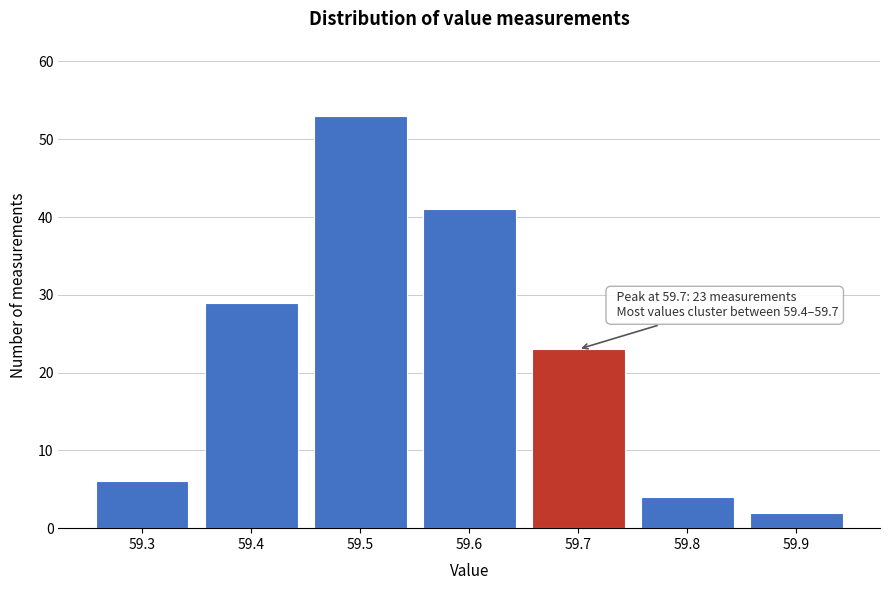

Reading left to right, what are all the values shown in this chart?

6	29	53	41	23	4	2